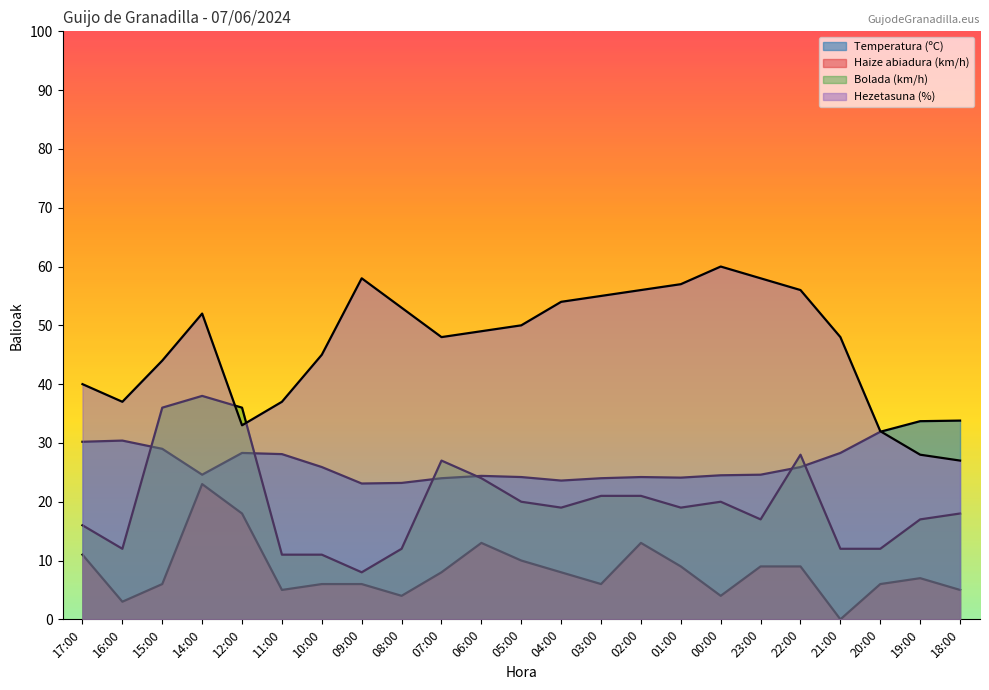

Does the chart have visible grid lines?

No